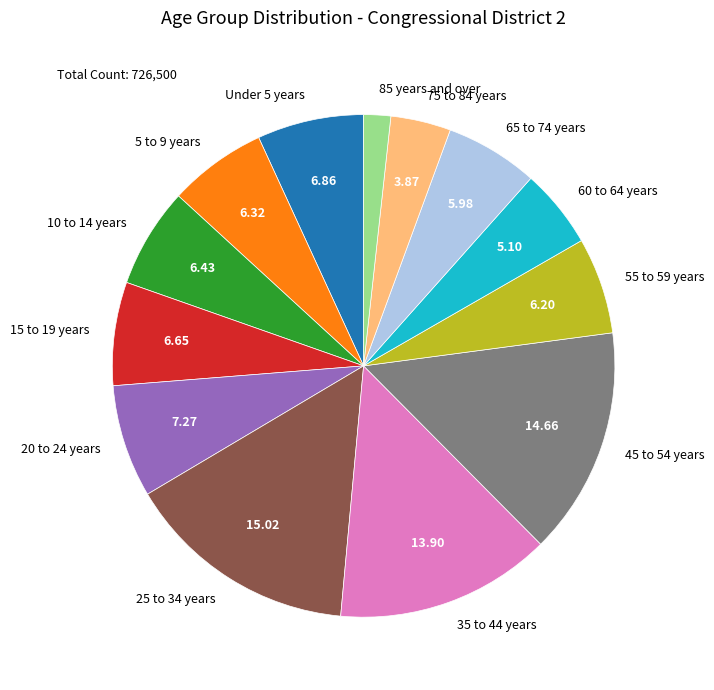

How many segments does this pie chart have?

13